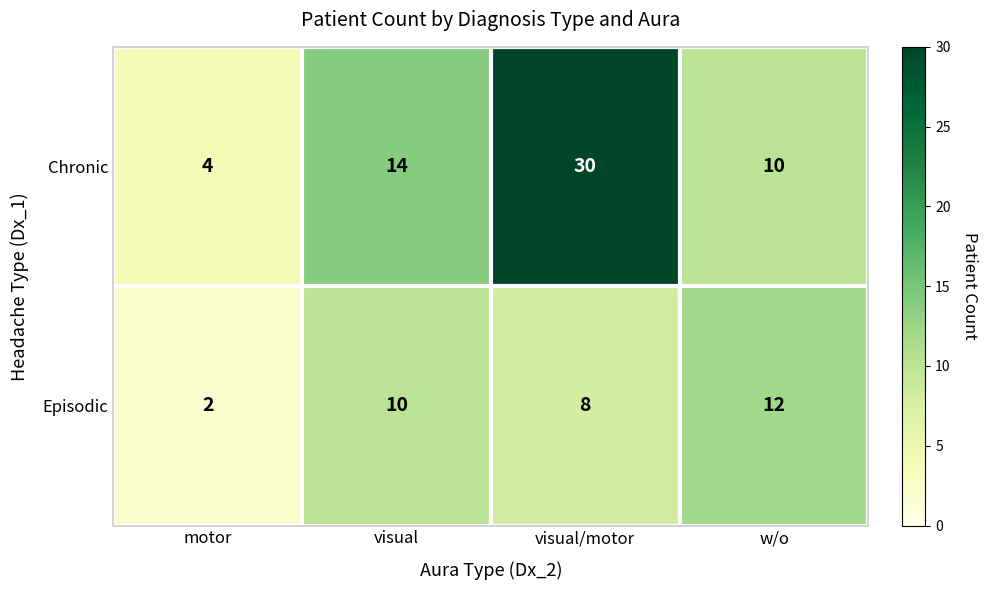

Which series changed the most between visual/motor and w/o?

Chronic